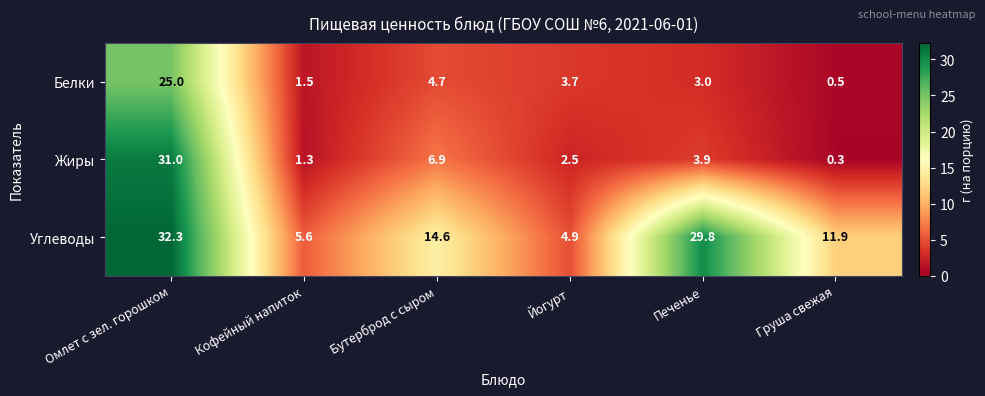

The Белки series shows 1.5 at Кофейный напиток. True or false?

True